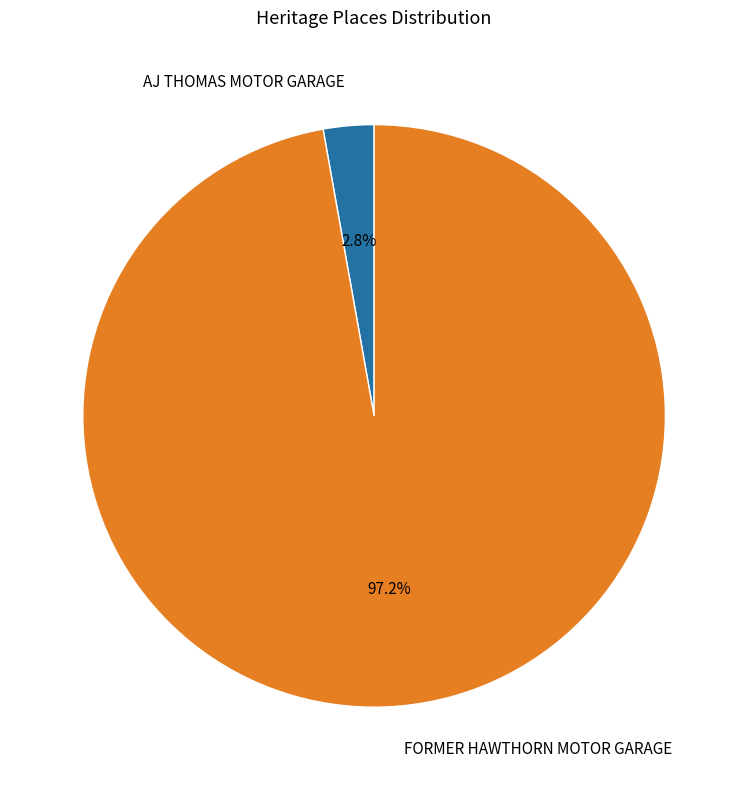

Is the sum of FORMER HAWTHORN MOTOR GARAGE and AJ THOMAS MOTOR GARAGE greater than half?

Yes